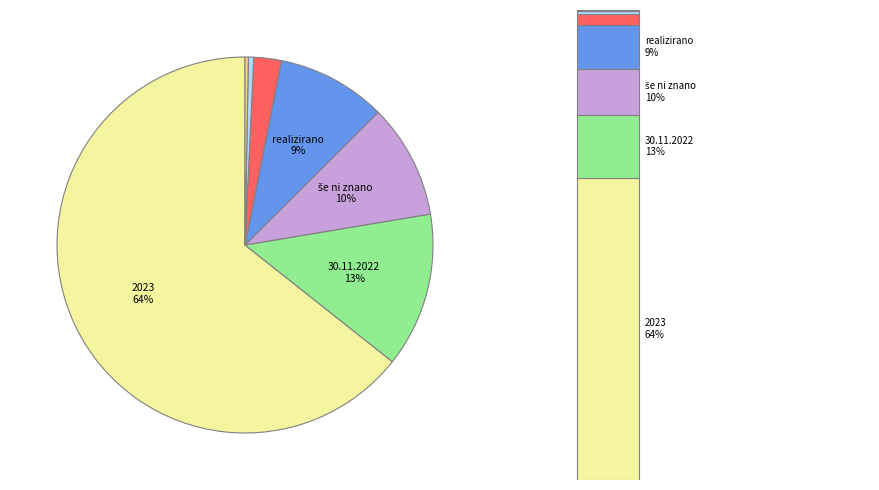

Which slice is the largest?

2023